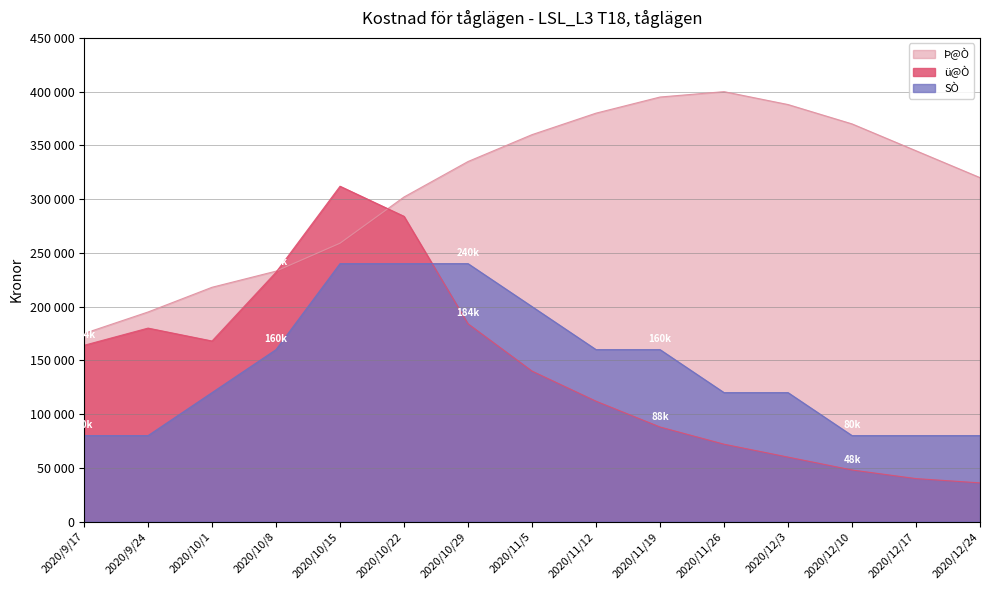

At which label does SÒ first exceed 120000?

2020/10/8